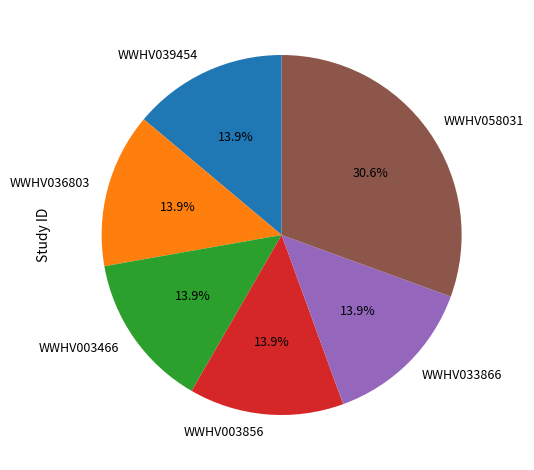

Count the number of slices in the pie.

6